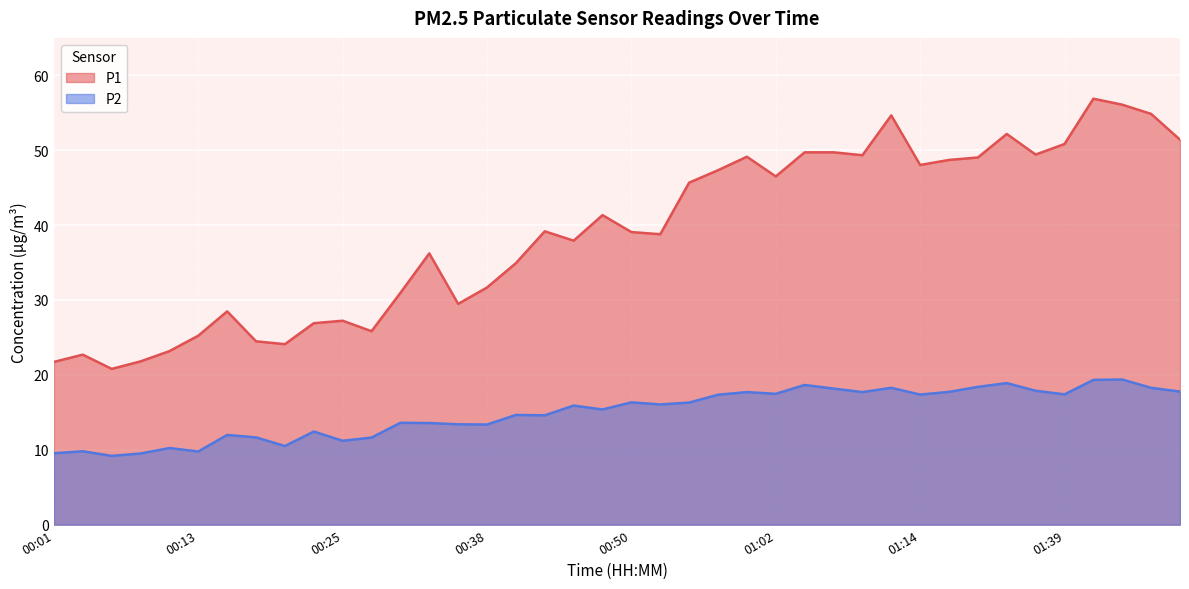

What is the average value of the P1 series?

39.0